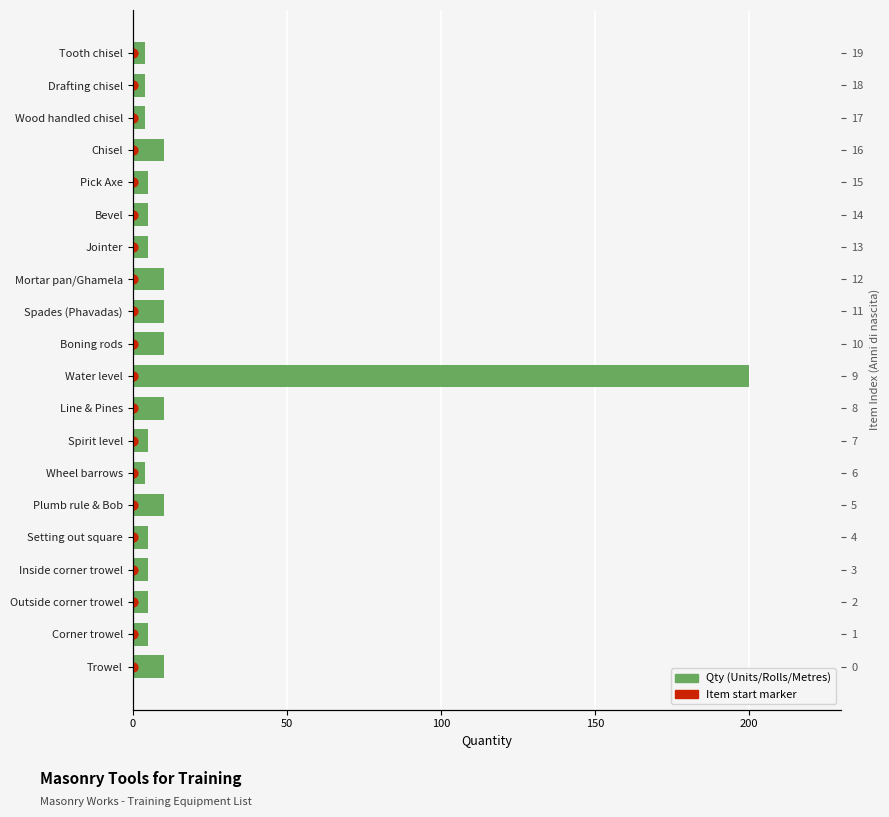

Which series has the largest Y range (max minus min)?

Qty